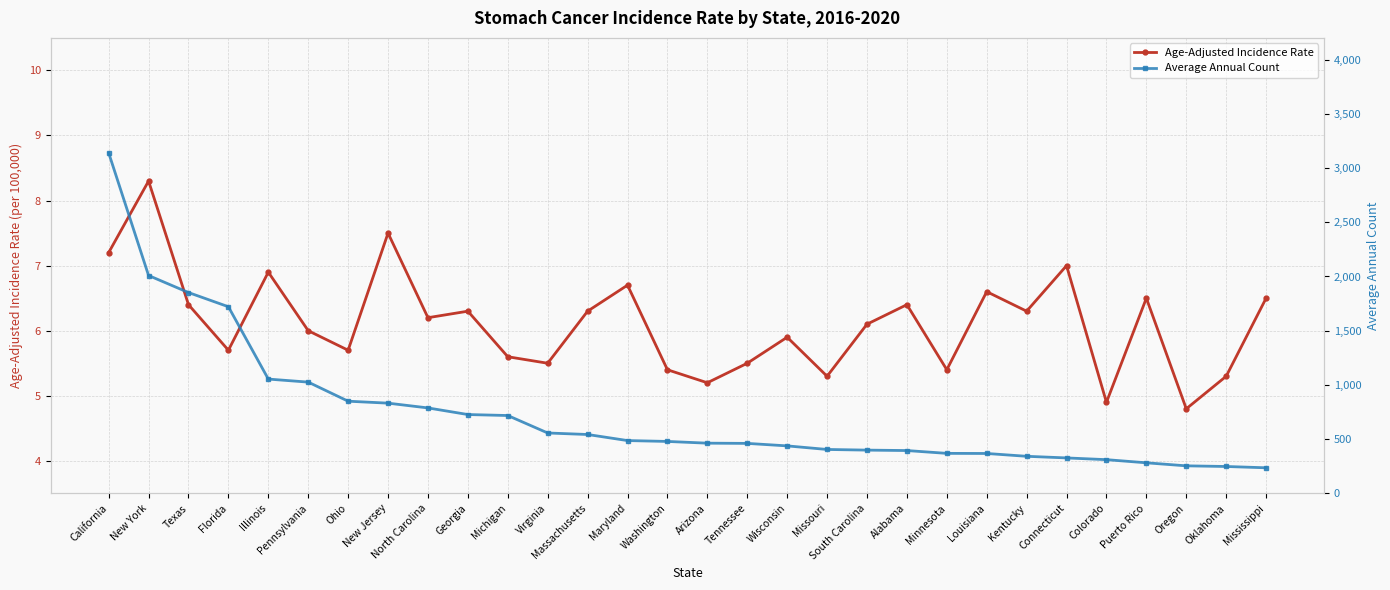

True or false: Average Annual Count and Age-Adjusted Incidence Rate cross at least once.

False